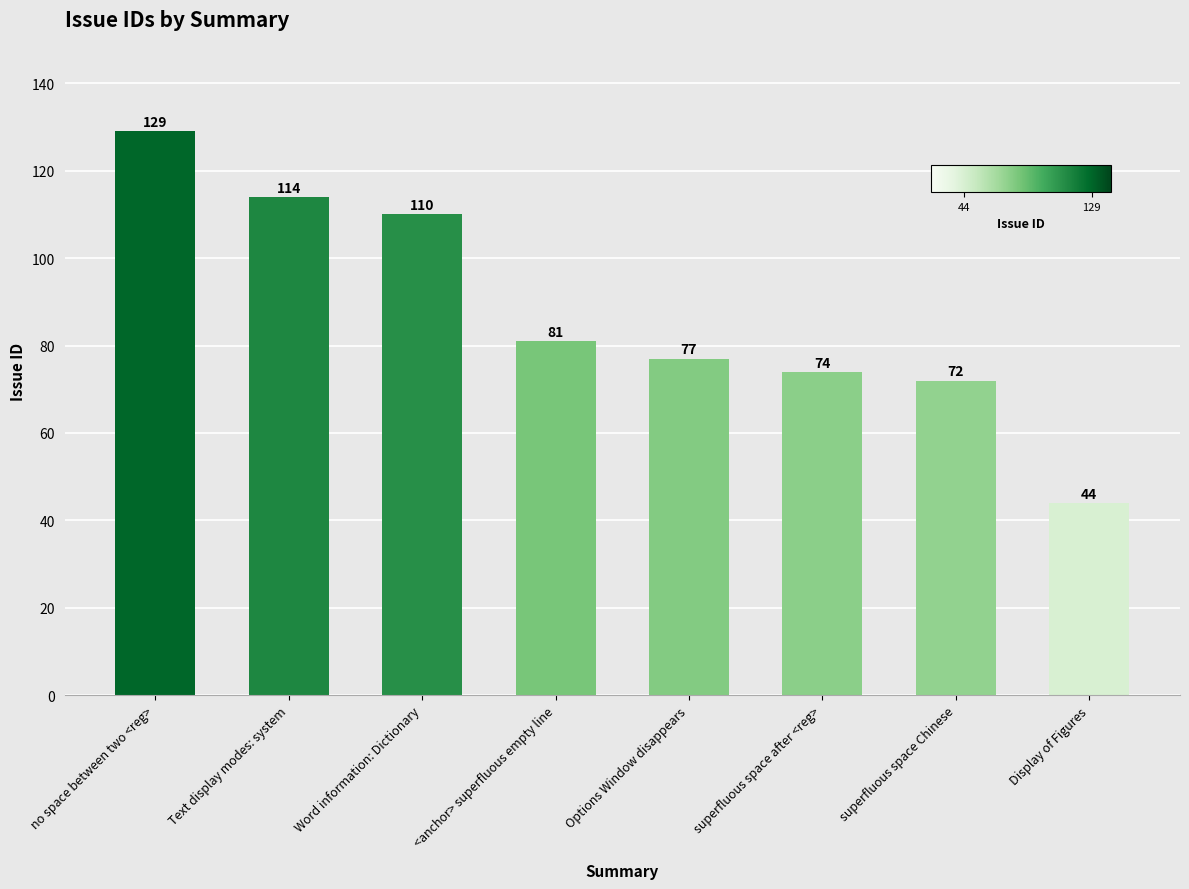

What is the value of the 2nd bar from the left?

114